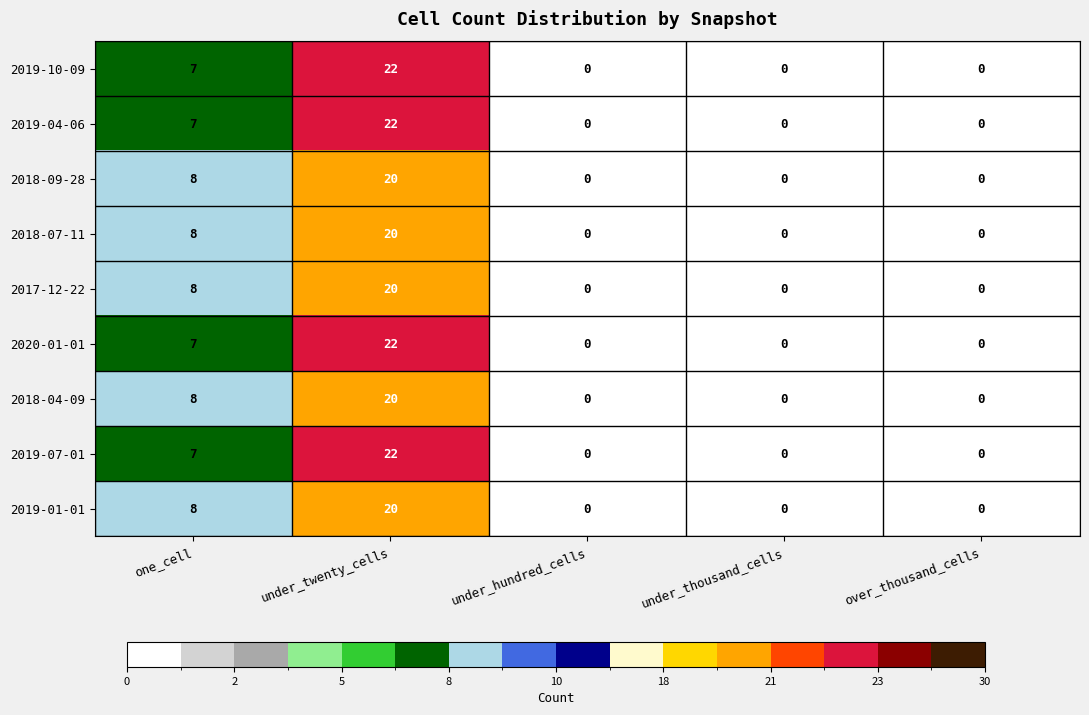

What is the total value across all series at under_twenty_cells?

188